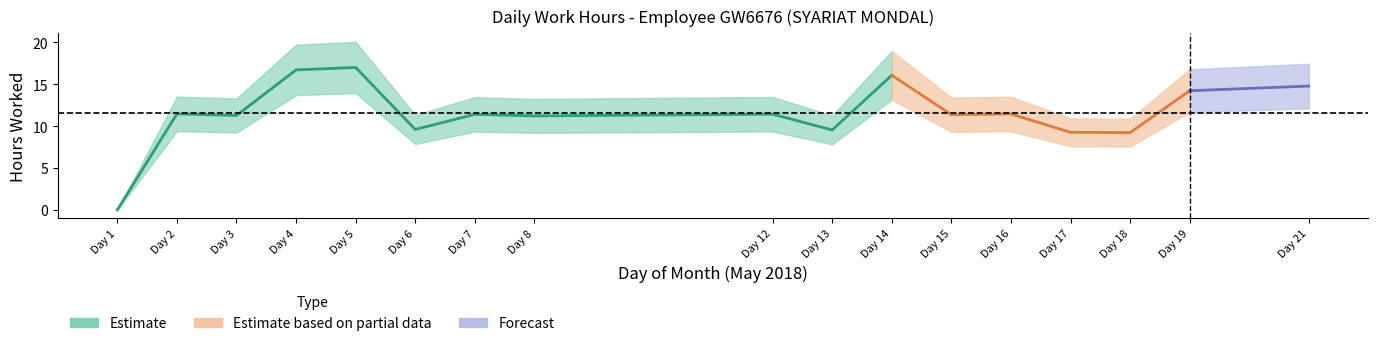

What is the value of the 9th point from the left?

11.4